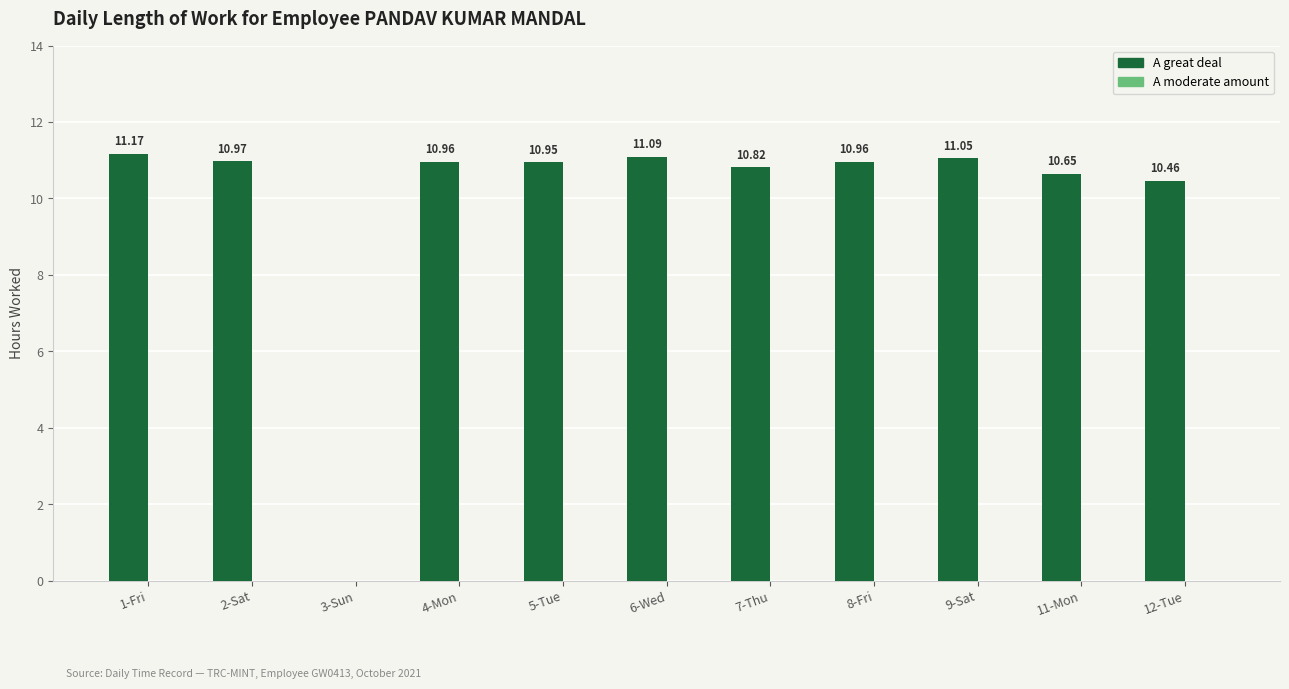

Which has a higher value, 2-Sat or 7-Thu?

2-Sat